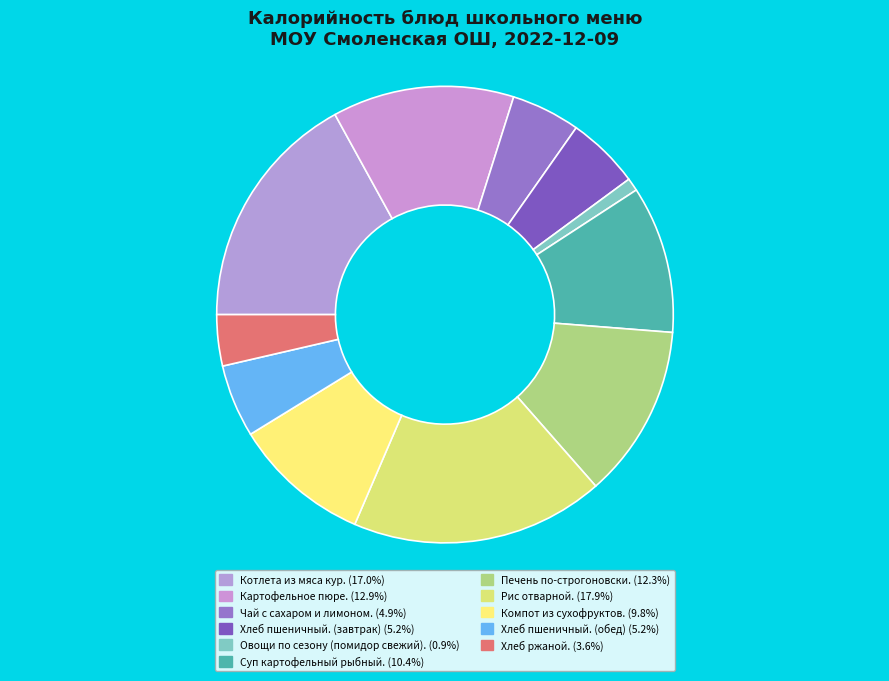

To the nearest percent, what is the average slice percentage?

9%